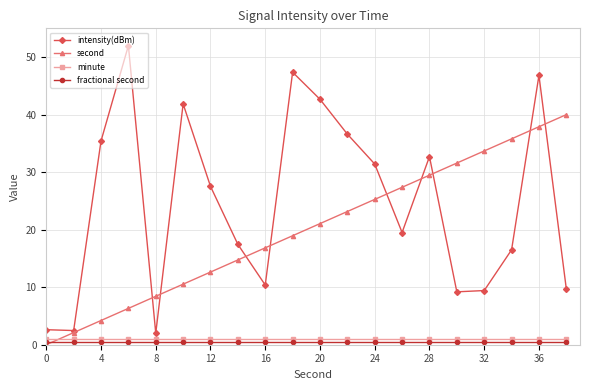

Which series has the widest spread of values?

intensity(dBm)